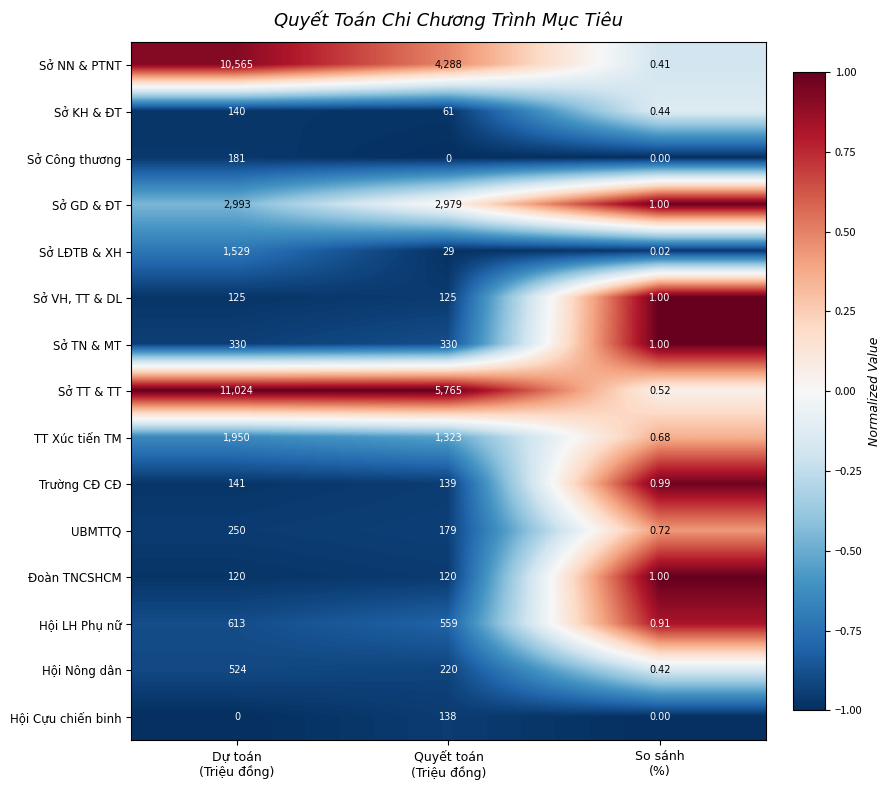

Rank the series by their maximum value, from lowest to highest.

Đoàn TNCSHCM, Sở VH, TT & DL, Hội Cựu chiến binh, Sở KH & ĐT, Trường CĐ CĐ, Sở Công thương, UBMTTQ, Sở TN & MT, Hội Nông dân, Hội LH Phụ nữ, Sở LĐTB & XH, TT Xúc tiến TM, Sở GD & ĐT, Sở NN & PTNT, Sở TT & TT